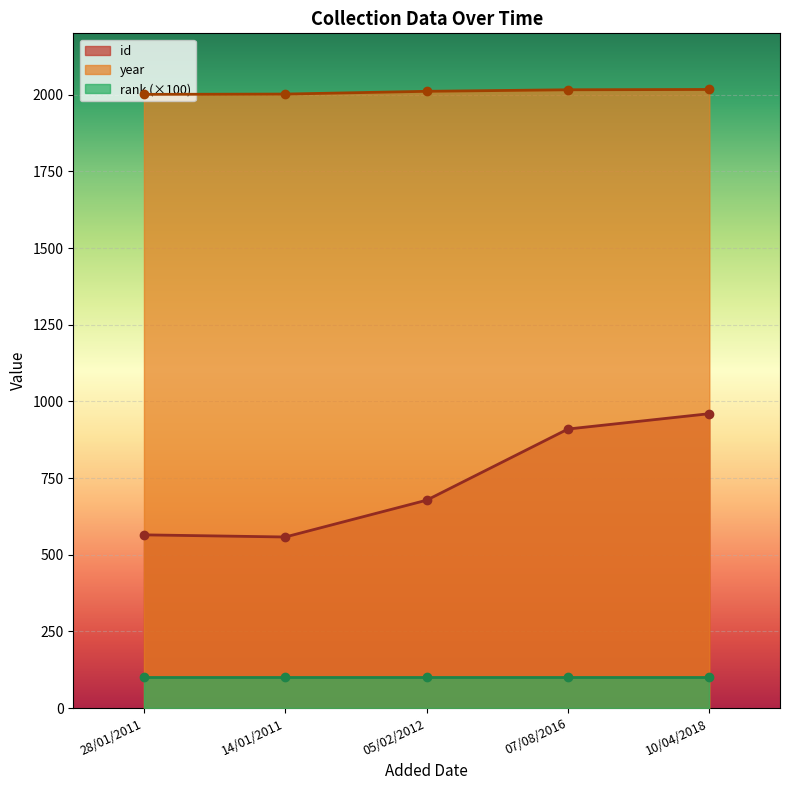

Between 28/01/2011 and 10/04/2018, which is larger?

10/04/2018